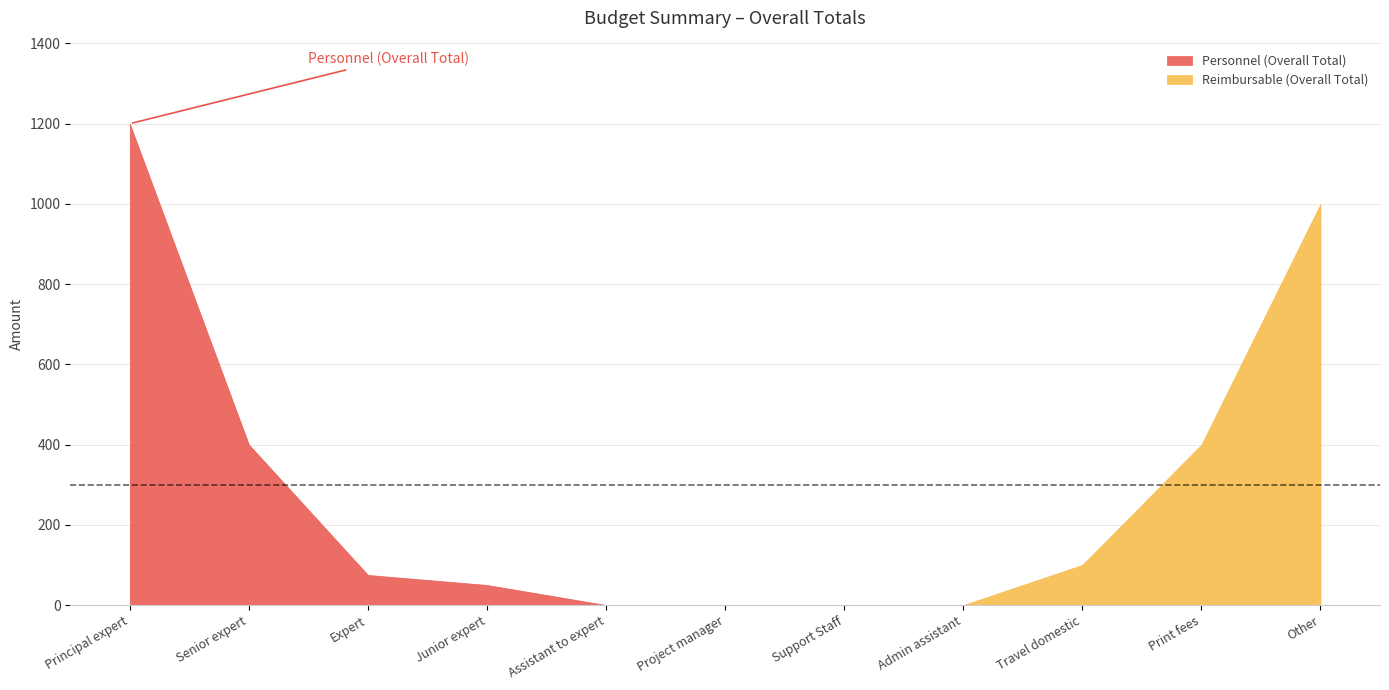

True or false: Reimbursable (Overall Total) and Personnel (Overall Total) cross at least once.

False